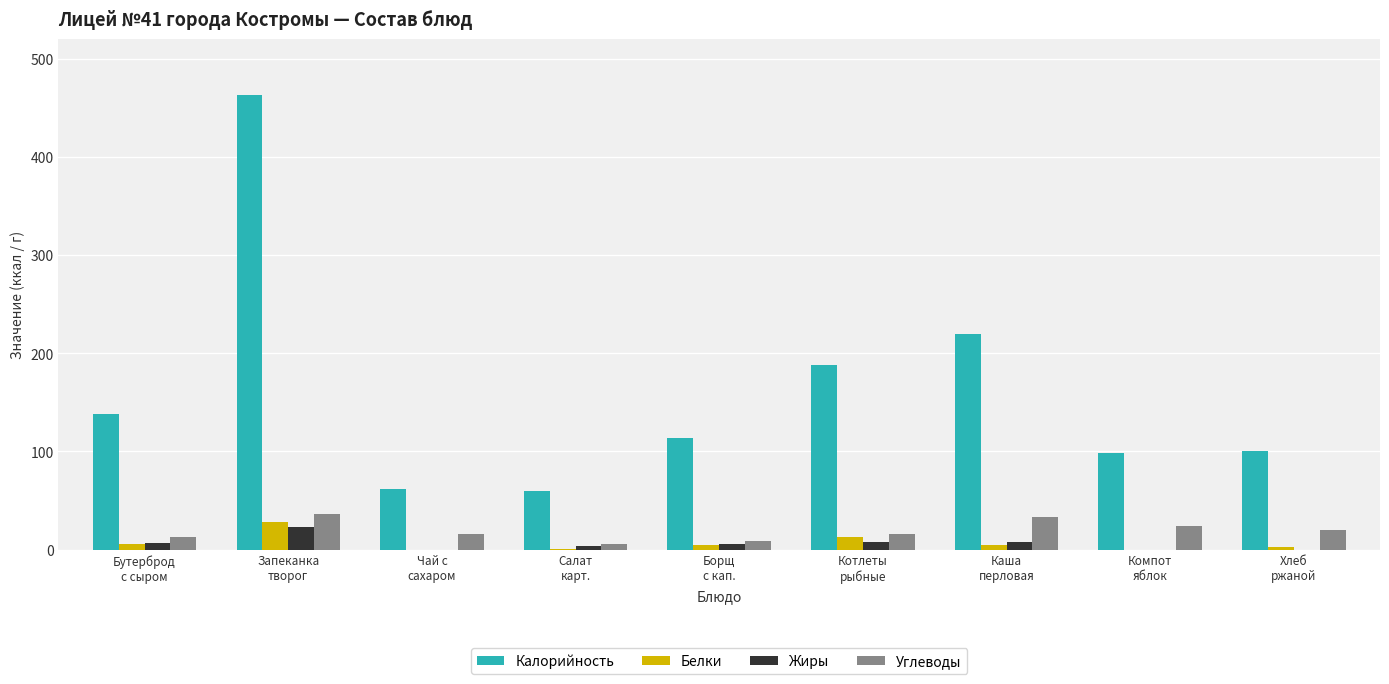

At which label does Калорийность first exceed 114?

Бутерброд
с сыром